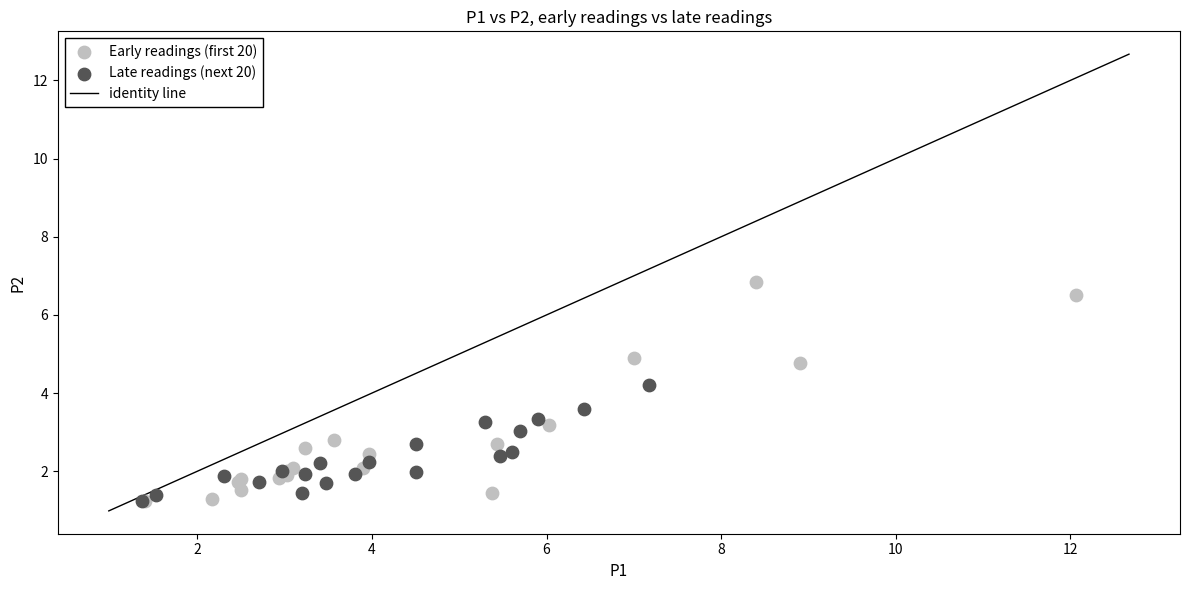

Which series reaches the maximum Y coordinate?

Early readings (first 20)